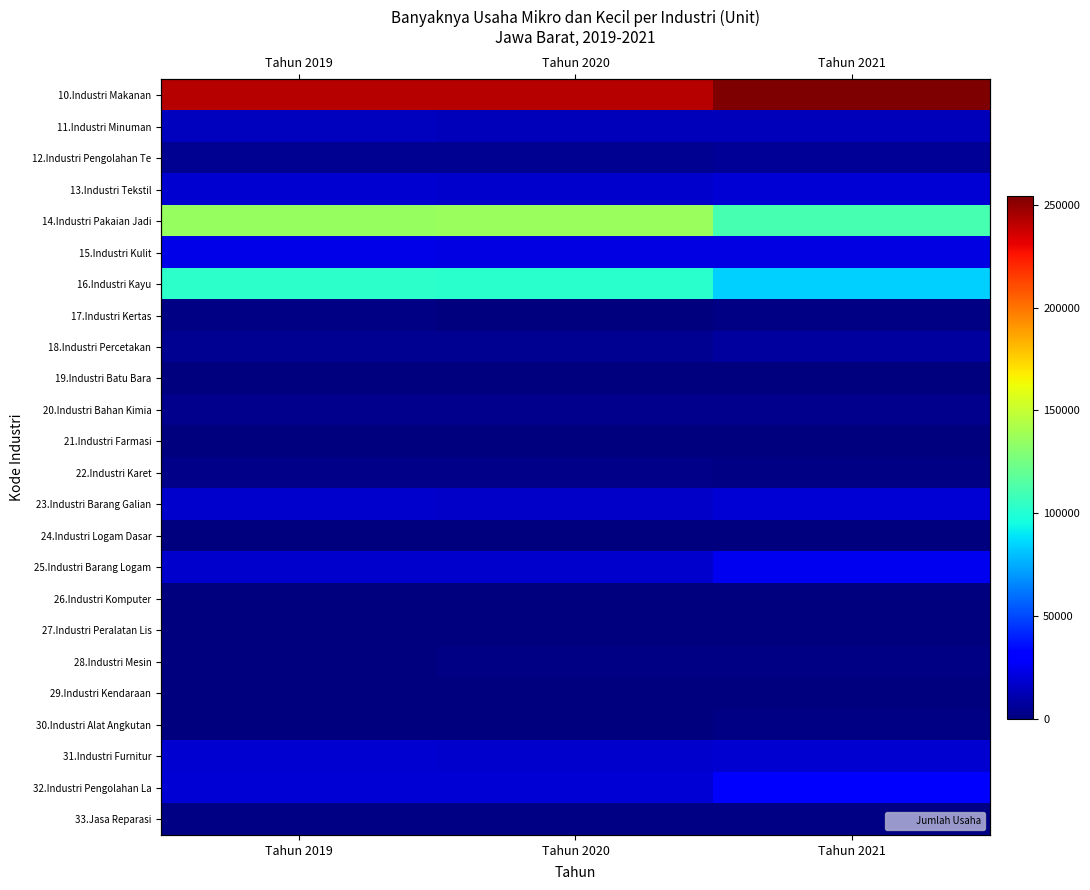

How many data points in 31.Industri Furnitur are less than 18274?

1